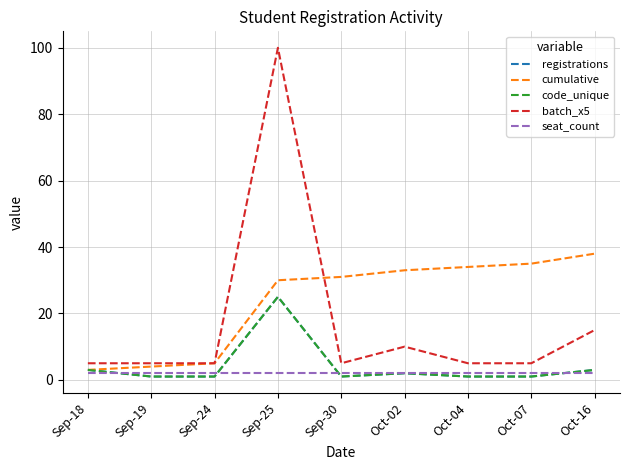

The value of registrations at Sep-19 is 1. True or false?

True